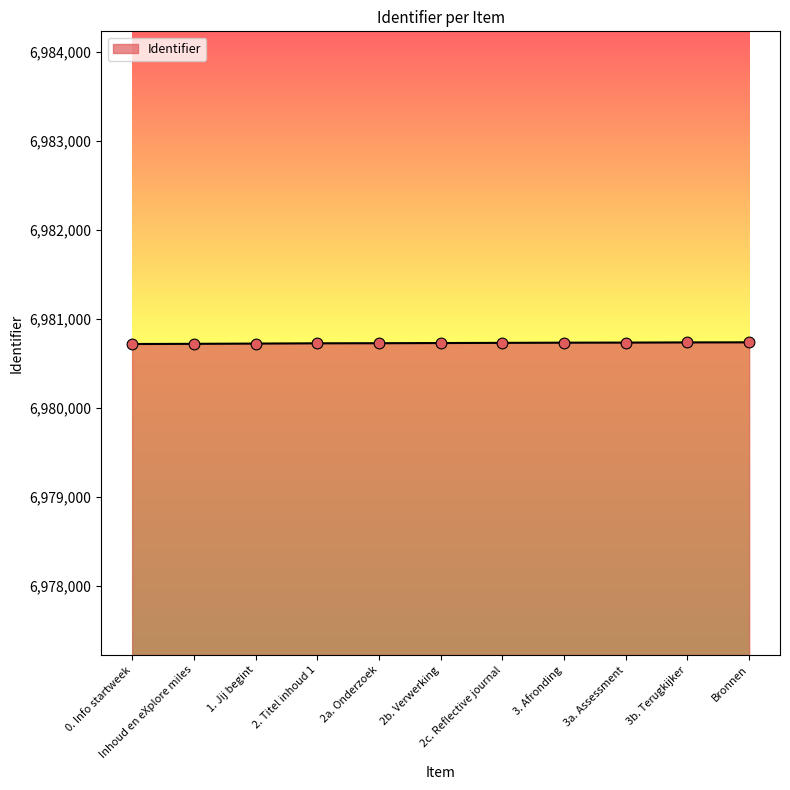

What is the maximum value shown in the chart?

6980737